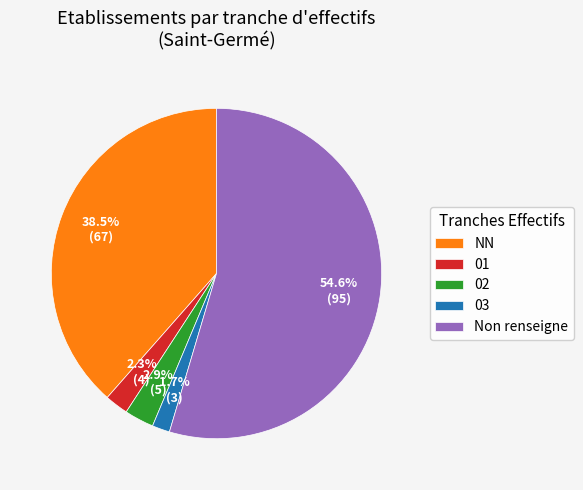

Is Non renseigne the majority of the pie?

Yes